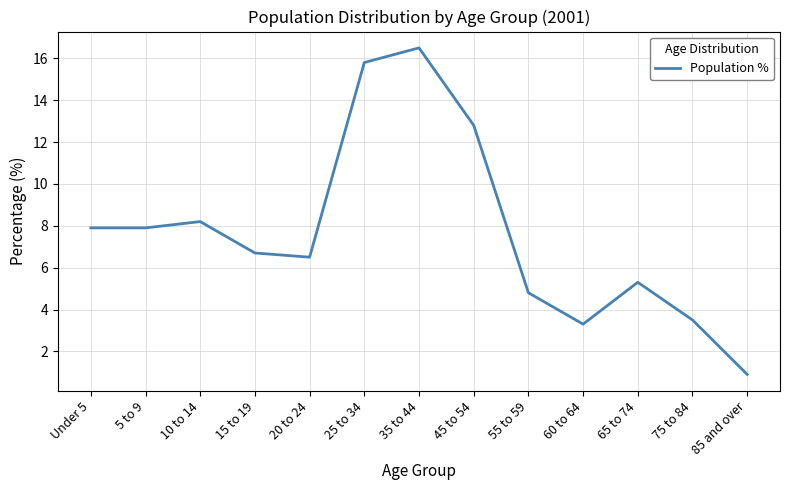

What is the difference between the values at 25 to 34 and 20 to 24?

9.3